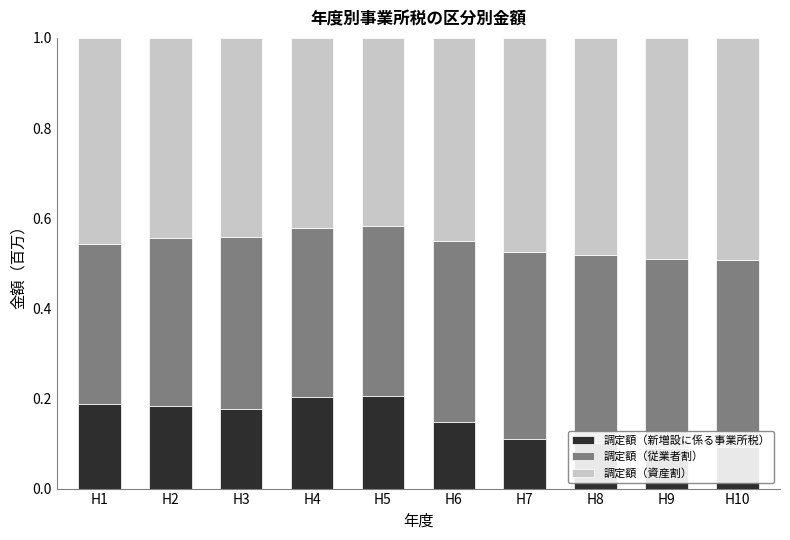

Which category has the highest value in the 調定額（新増設に係る事業所税） series?

H5